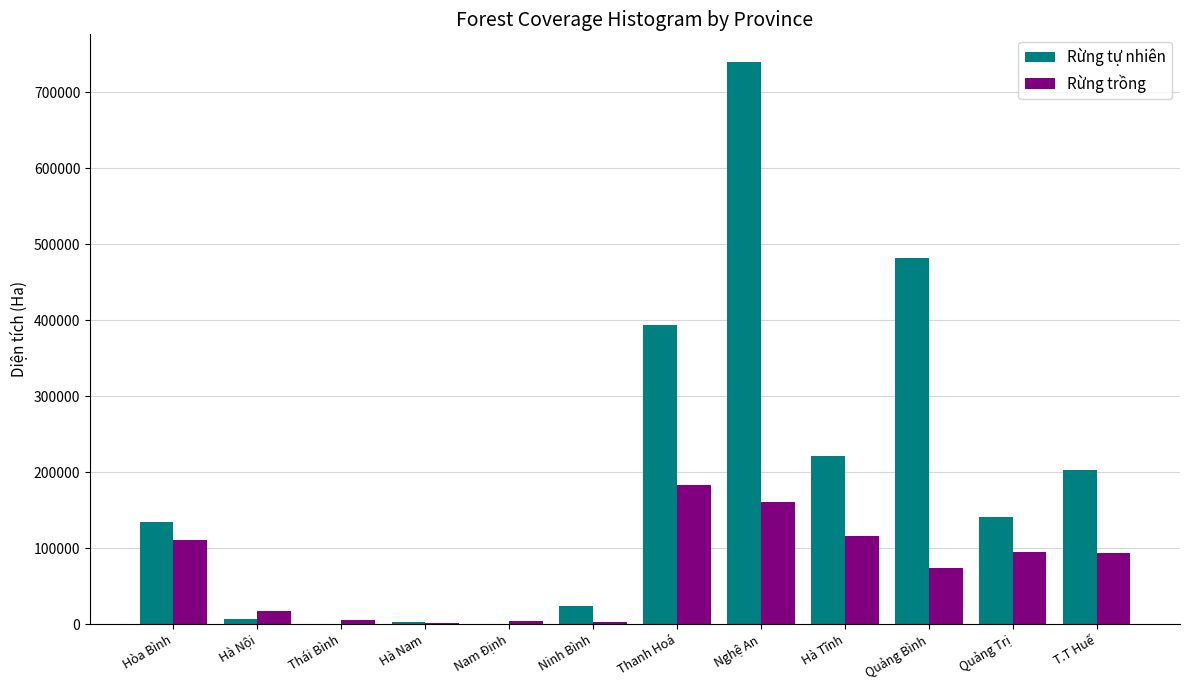

Which series changed the most between Hà Nam and T.T Huế?

Rừng tự nhiên